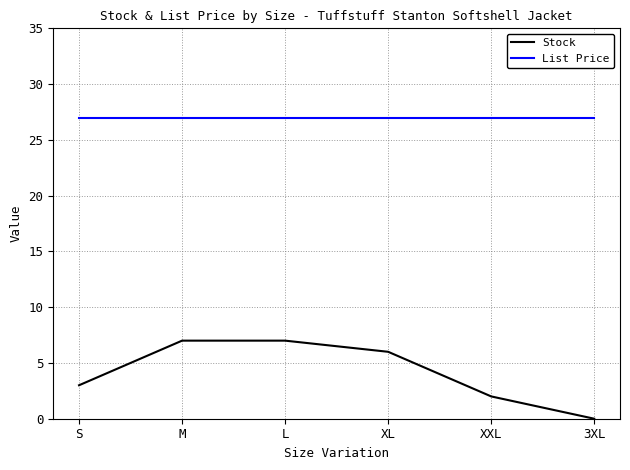

Rank the series by their average value, from highest to lowest.

List Price, Stock